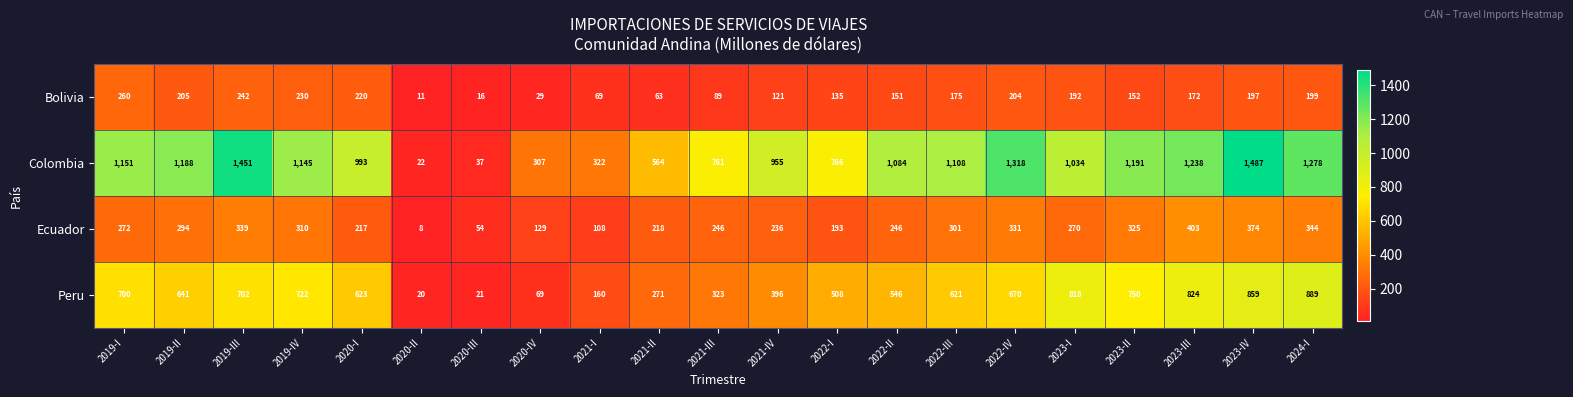

Which series changed the most between 2020-III and 2023-II?

Colombia